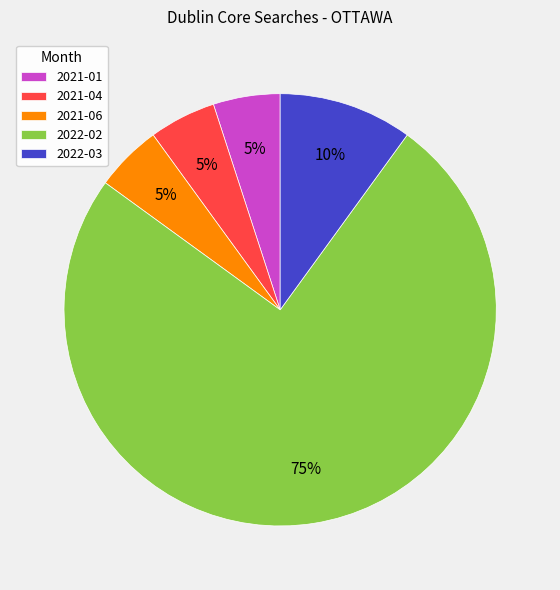

Approximately how many times larger is the value at 2021-04 compared to 2021-06?

1.0